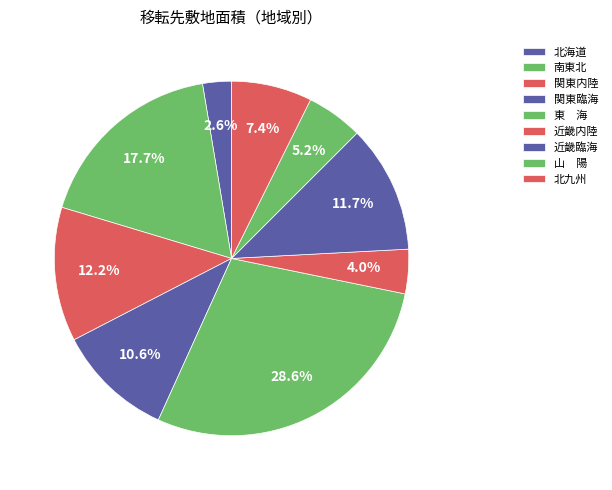

To the nearest percent, what is the difference between the largest and smallest slice percentages?

26%